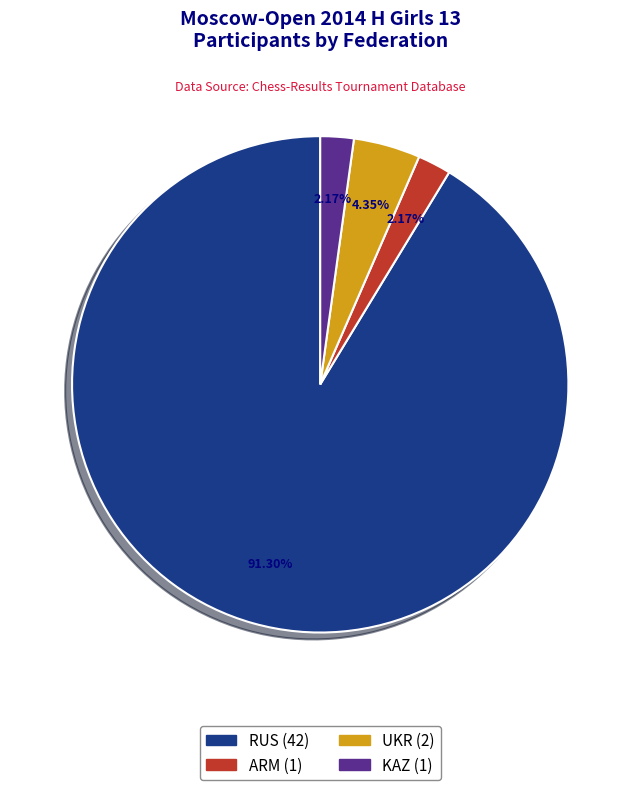

To the nearest percent, what is the difference between the RUS and ARM slice percentages?

89%